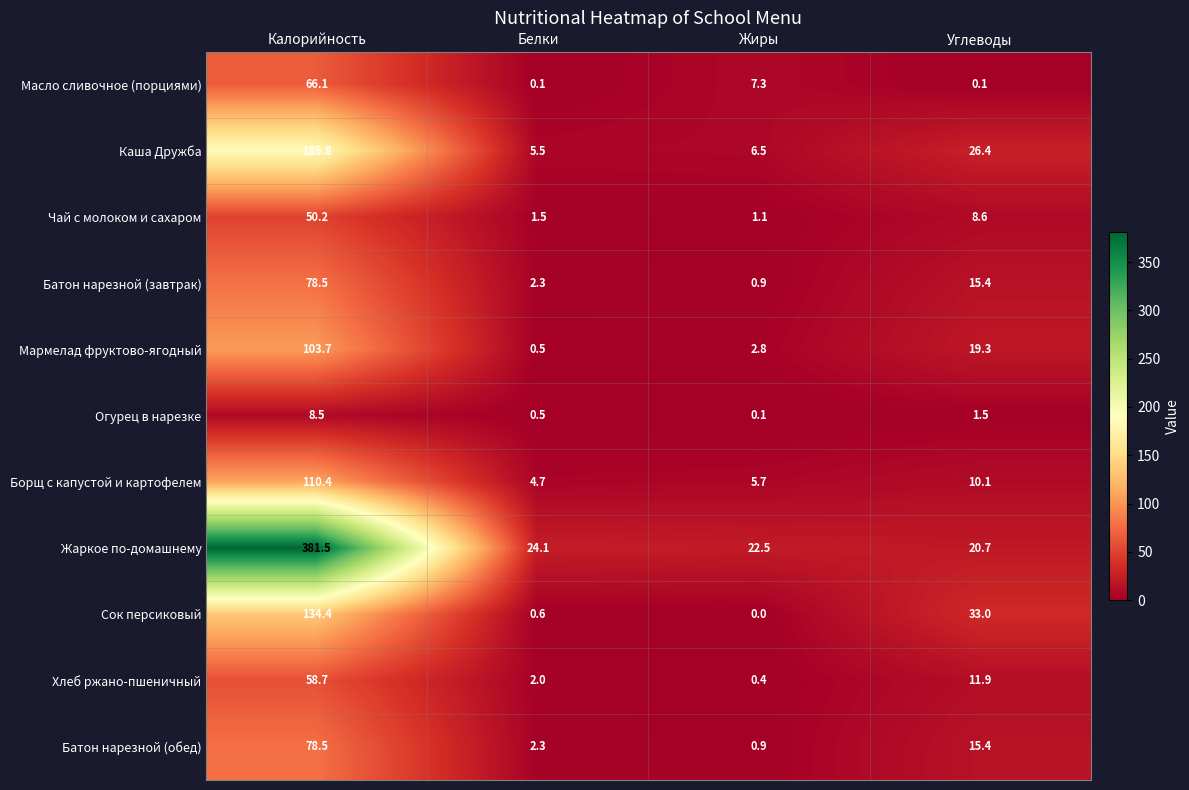

What is the average value of the Батон нарезной (завтрак) series?

24.3